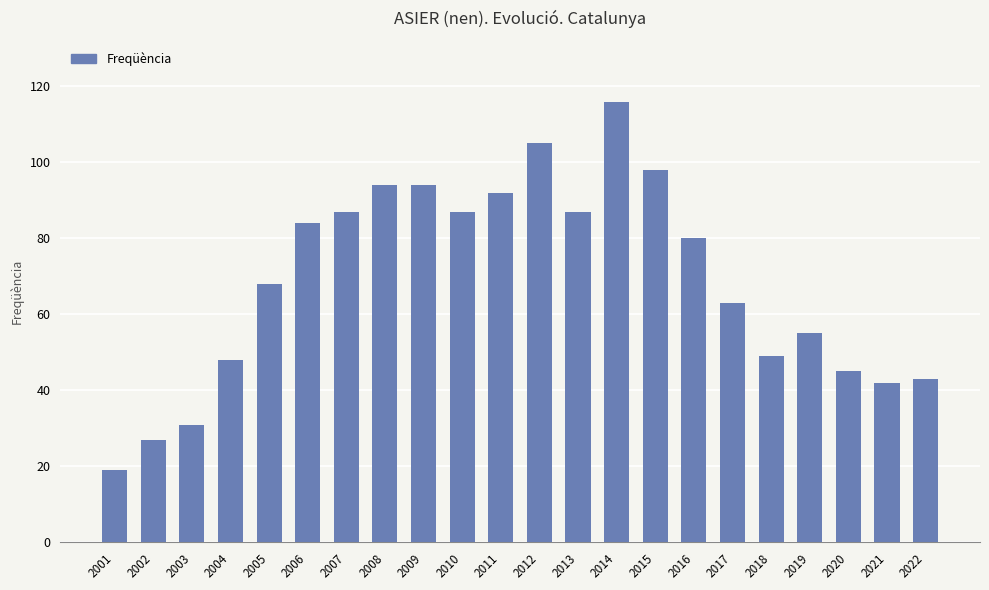

Reading left to right, extract all data points from this chart.

2001=19	2002=27	2003=31	2004=48	2005=68	2006=84	2007=87	2008=94	2009=94	2010=87	2011=92	2012=105	2013=87	2014=116	2015=98	2016=80	2017=63	2018=49	2019=55	2020=45	2021=42	2022=43